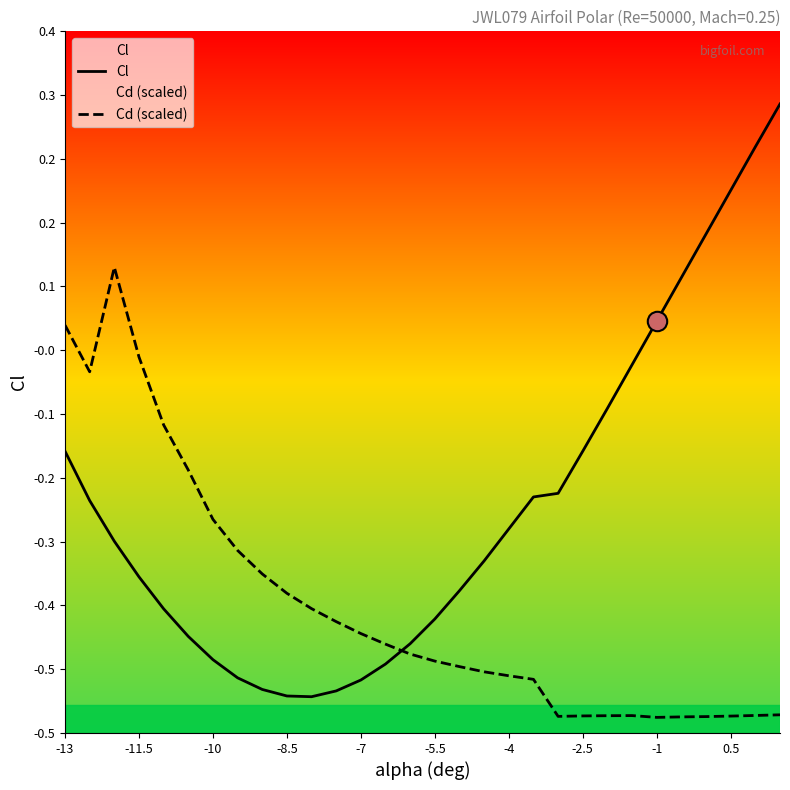

How many values in Cl are below zero?

24